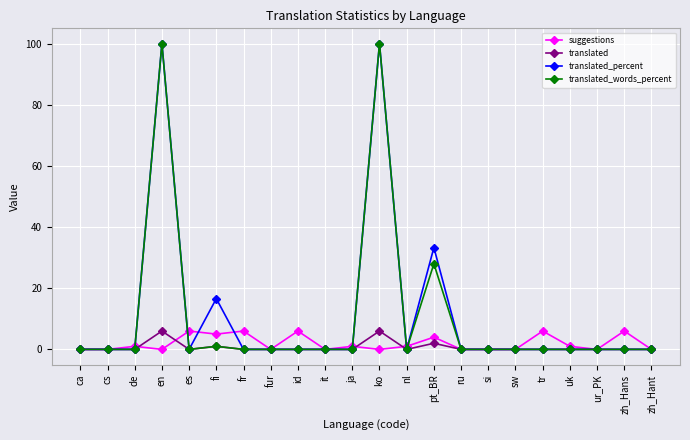

What is the greatest value displayed?

100.0